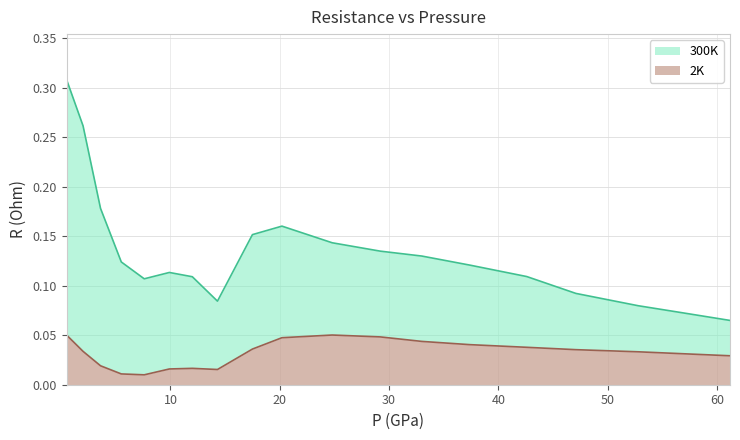

At how many categories does at least one series exceed 0?

19